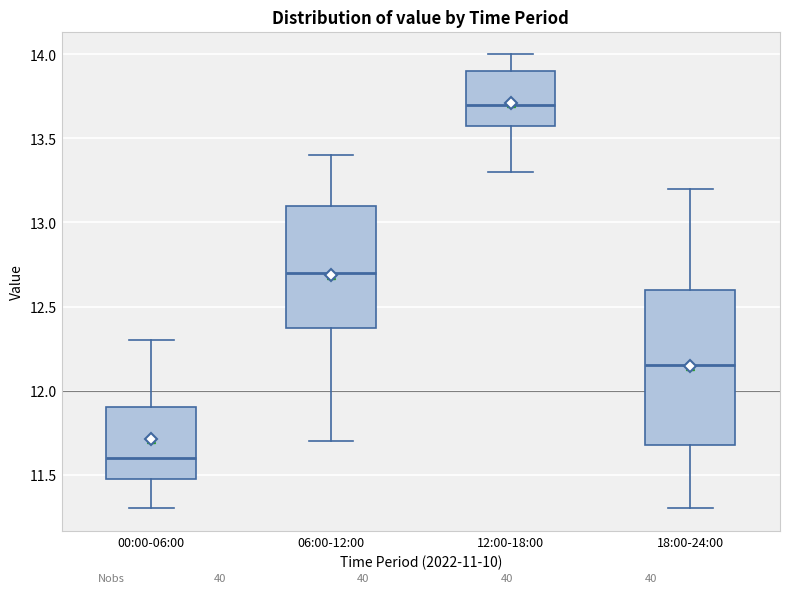

Comparing the boxes themselves (not the whiskers), which one is the tallest?

18:00-24:00